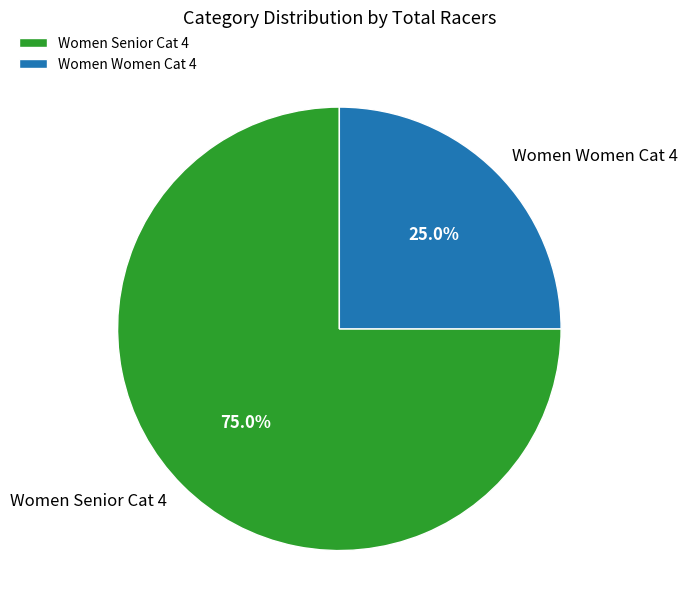

Which category has the smallest portion of the pie?

Women Women Cat 4